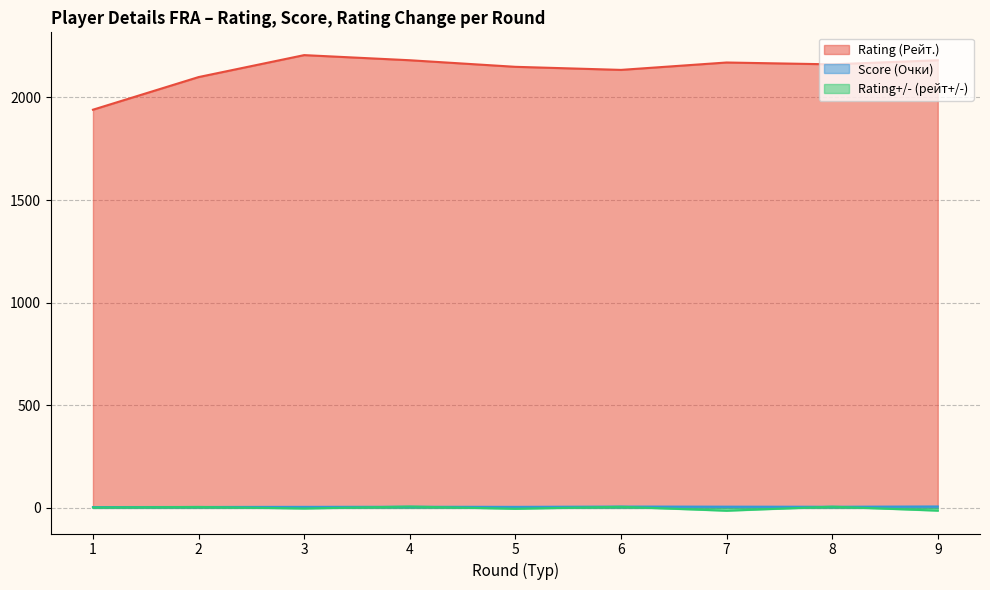

What is the total value across all series at 6?

2145.9